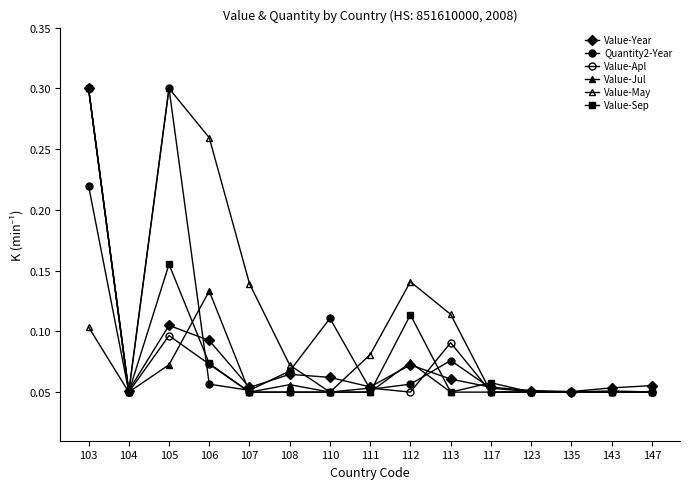

Where is Value-May nearest to the value 0?

104